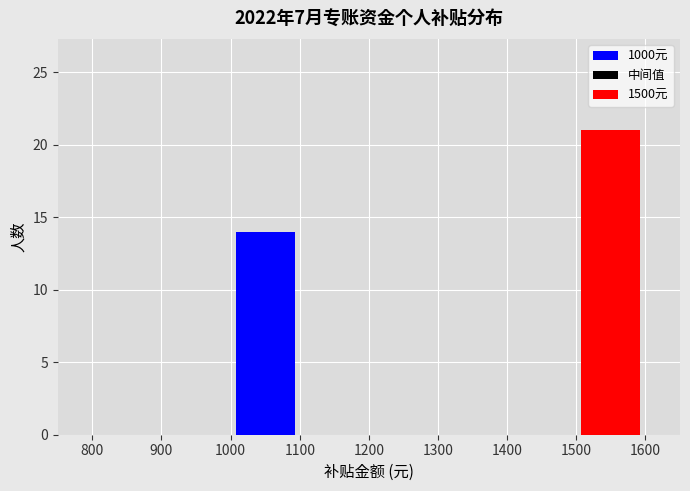

Reading left to right, transcribe this chart: for each stacked bar, give the range it covers on the x-axis and its total height. The values are not printed on the chart, so give them approximately, as read against the axis.

800 to 900: 0
900 to 1000: 0
1000 to 1100: 14
1100 to 1200: 0
1200 to 1300: 0
1300 to 1400: 0
1400 to 1500: 0
1500 to 1600: 21